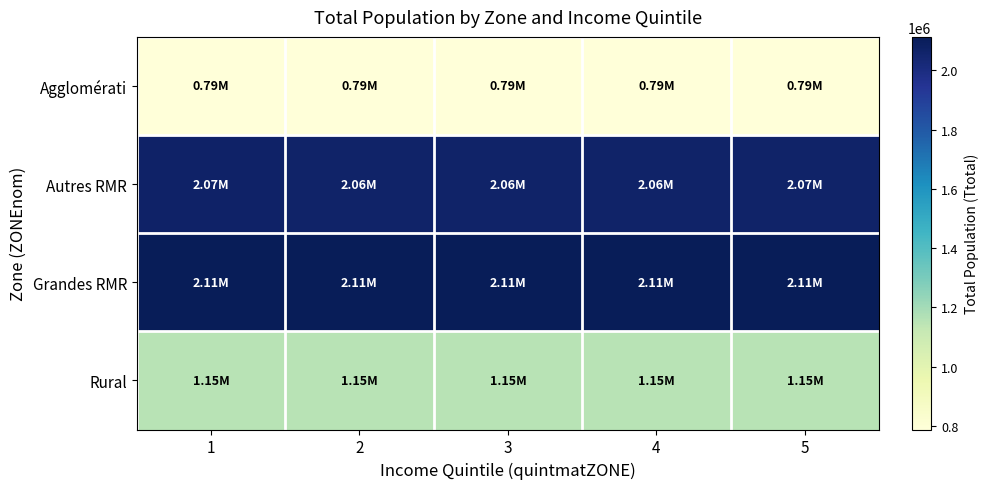

How many series are shown in this chart?

4